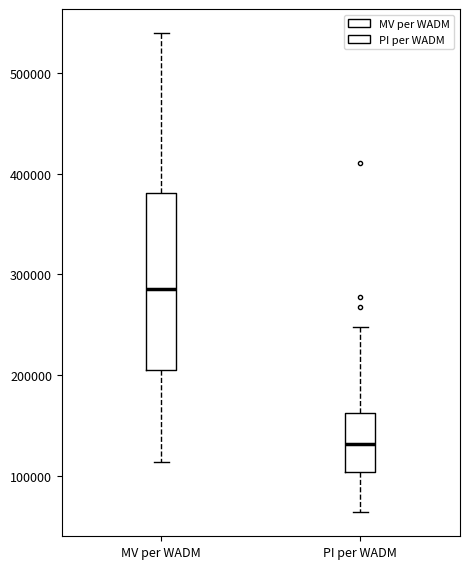

Reading left to right, read every box against the y-axis: the position of its median line, the range the box covers, and the ends of its whiskers. The values are not printed on the chart, so give them approximately, as read against the axis.

MV per WADM: median 290000, box 210000 to 380000, whiskers 110000 to 540000
PI per WADM: median 130000, box 100000 to 160000, whiskers 60000 to 250000